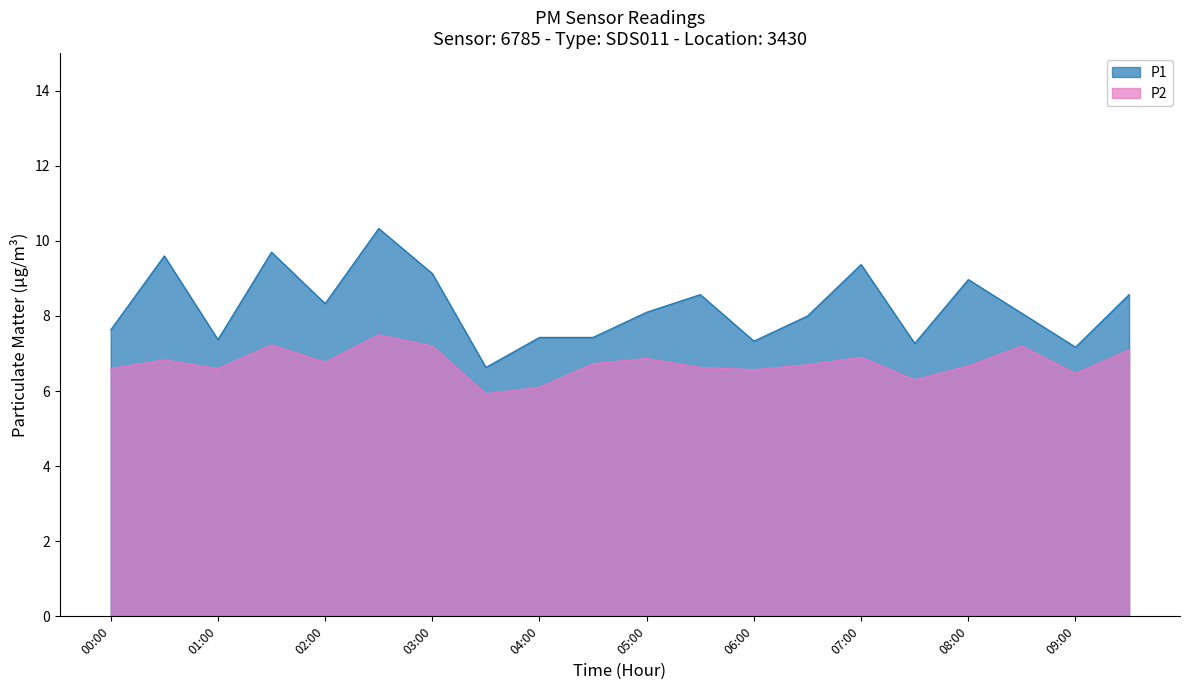

How many lines are shown in the chart?

2